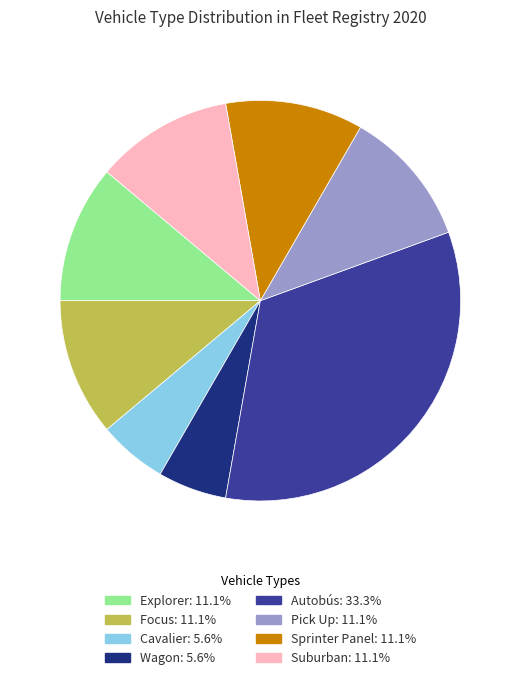

Which category has the biggest portion of the pie?

Autobús